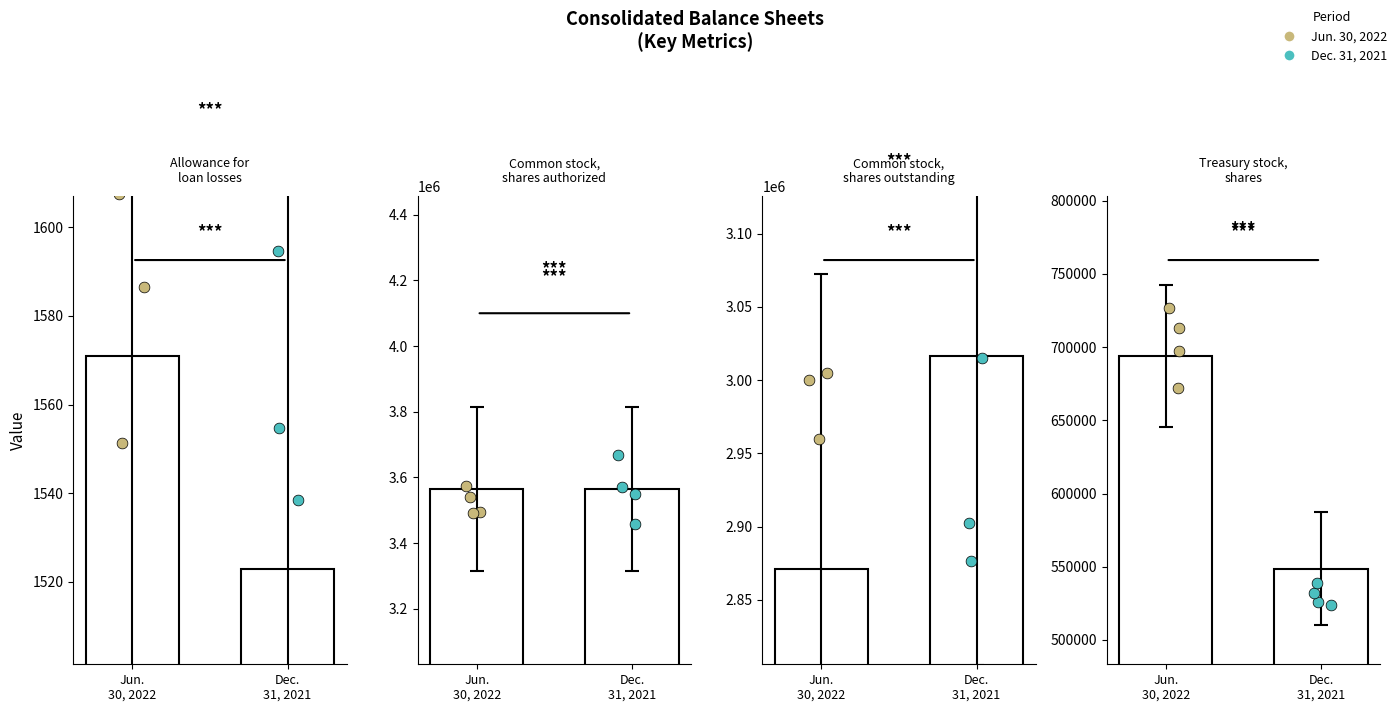

What is the total value across all series at Common stock,
shares authorized?

7130860